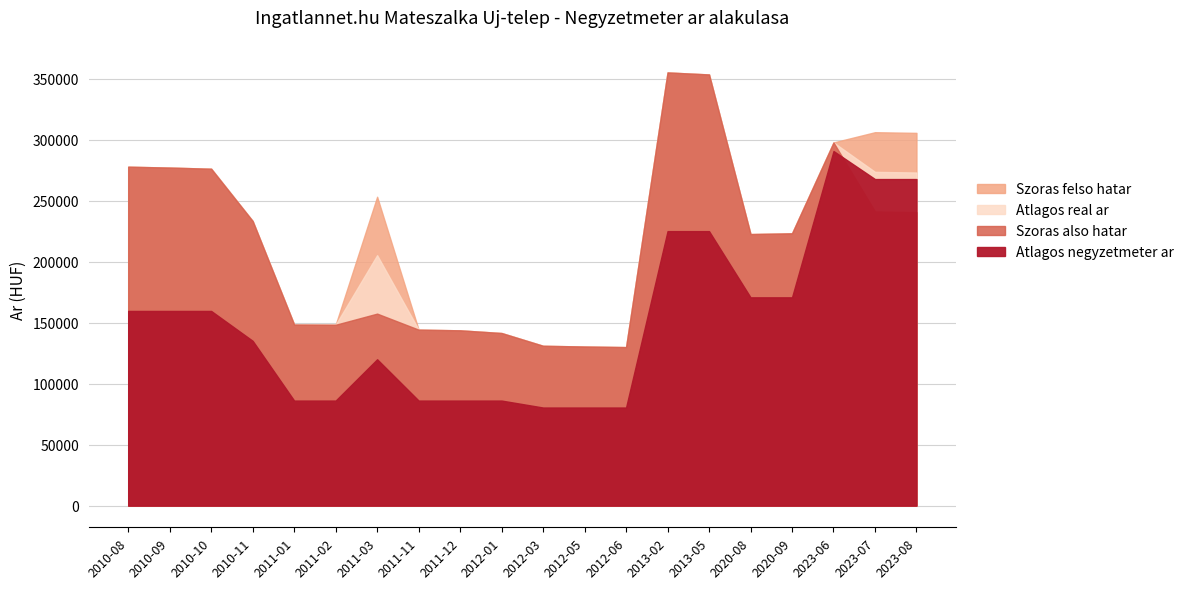

Reading left to right, what are all the values shown in this chart?

Atlagos negyzetmeter ar: 159574	159574	159574	135086	86111	86111	119978	86111	86111	86111	80416	80416	80416	225000	225000	170731	170731	290666	267685	267685
Szoras also hatar: 277802	277088	276140	233299	148422	148253	157386	144247	143692	141476	131021	130426	129941	355066	353413	222584	223207	297674	241087	240535
Szoras felso hatar: 277802	277088	276140	233299	148422	148253	253176	144247	143692	141476	131021	130426	129941	355066	353413	222584	223207	297674	306085	305533
Atlagos real ar: 277802	277088	276140	233299	148422	148253	205281	144247	143692	141476	131021	130426	129941	355066	353413	222584	223207	297674	273586	273034